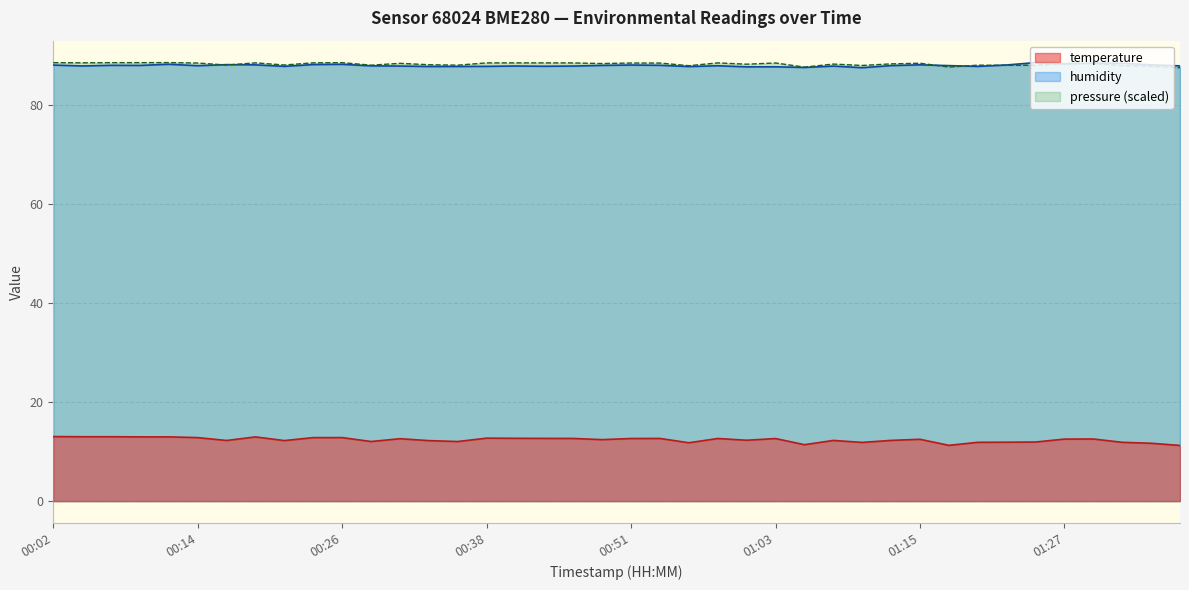

What position from the right is 00:16?

34